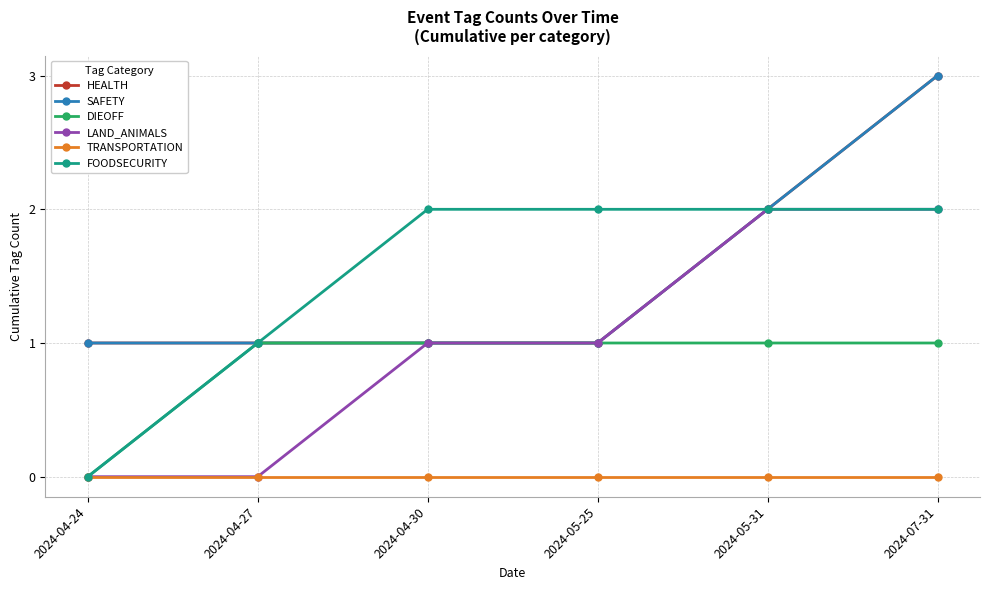

Is this an area chart (filled region under the line)?

No